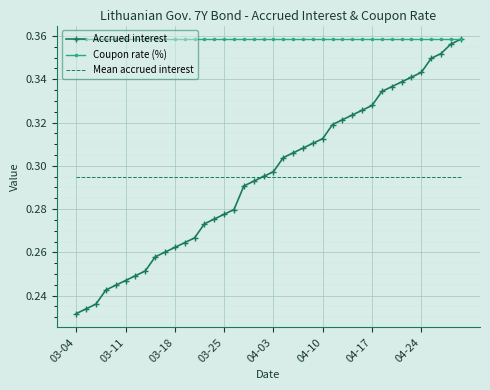

True or false: Accrued interest has more than 1 points higher than both neighbors.

False